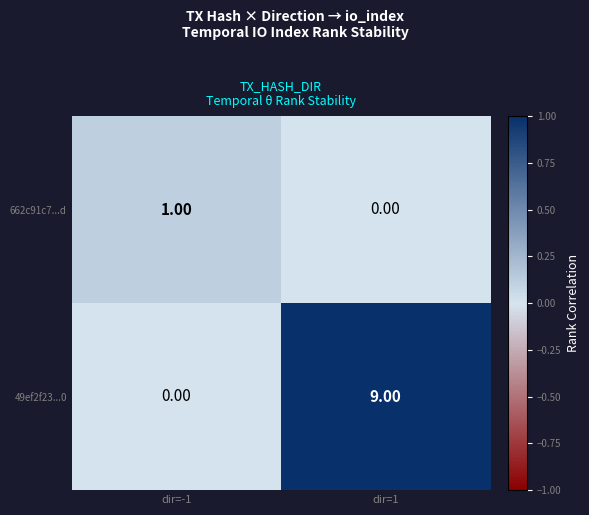

At dir=1, list the series in order from smallest to largest.

662c91c7...d, 49ef2f23...0